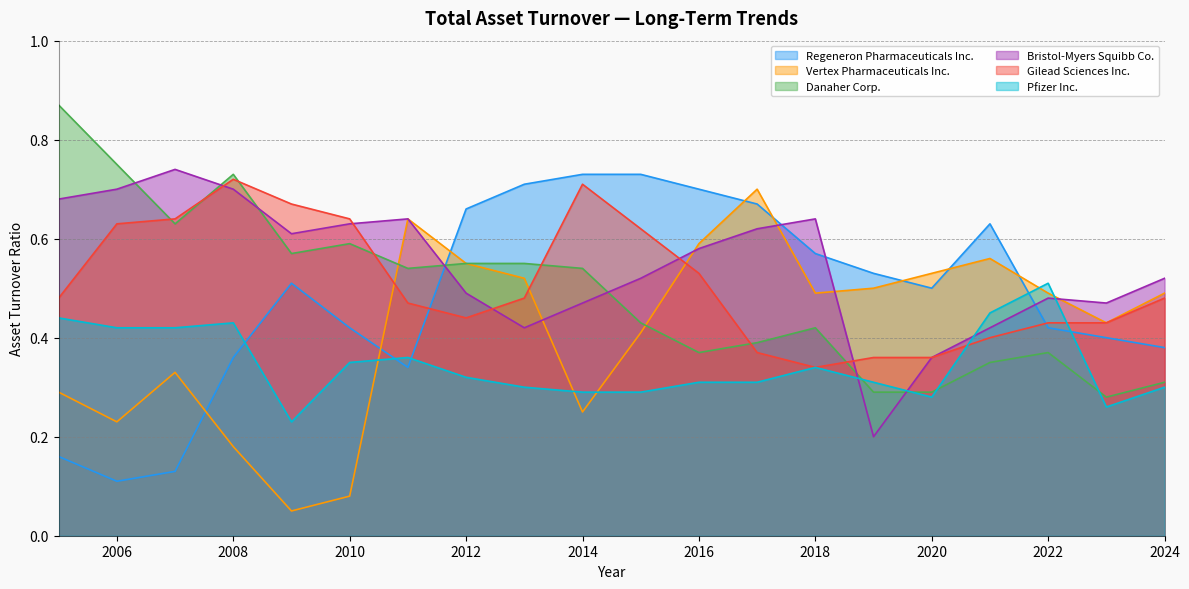

At which label does Vertex Pharmaceuticals Inc. reach its minimum?

2009